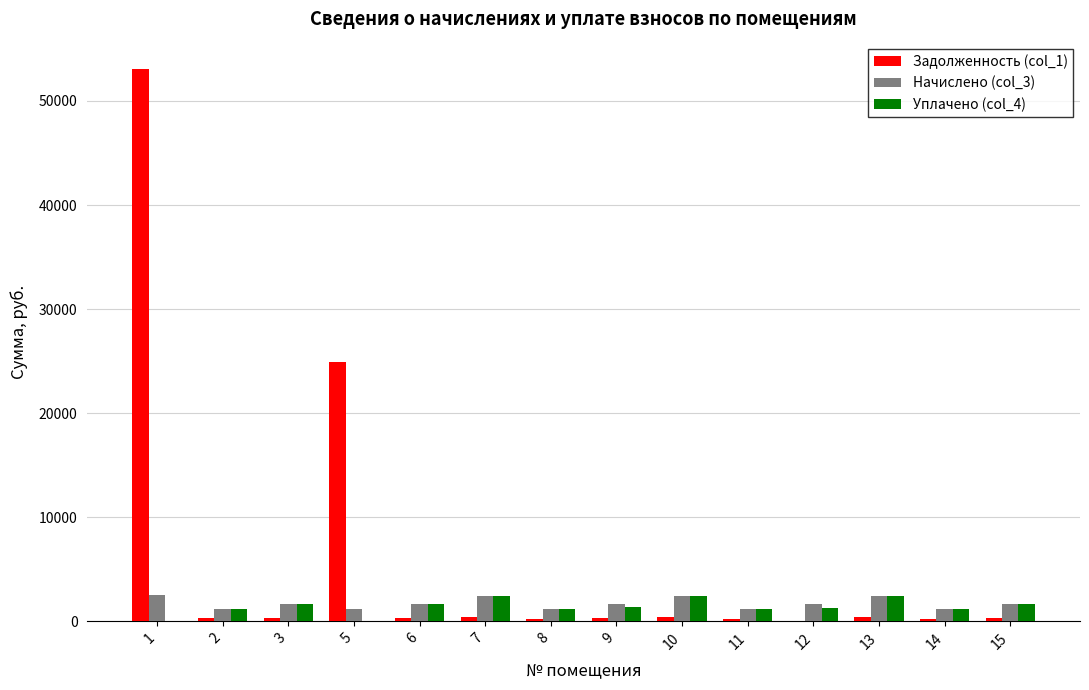

Which series has the largest total across all categories?

Задолженность (col_1)